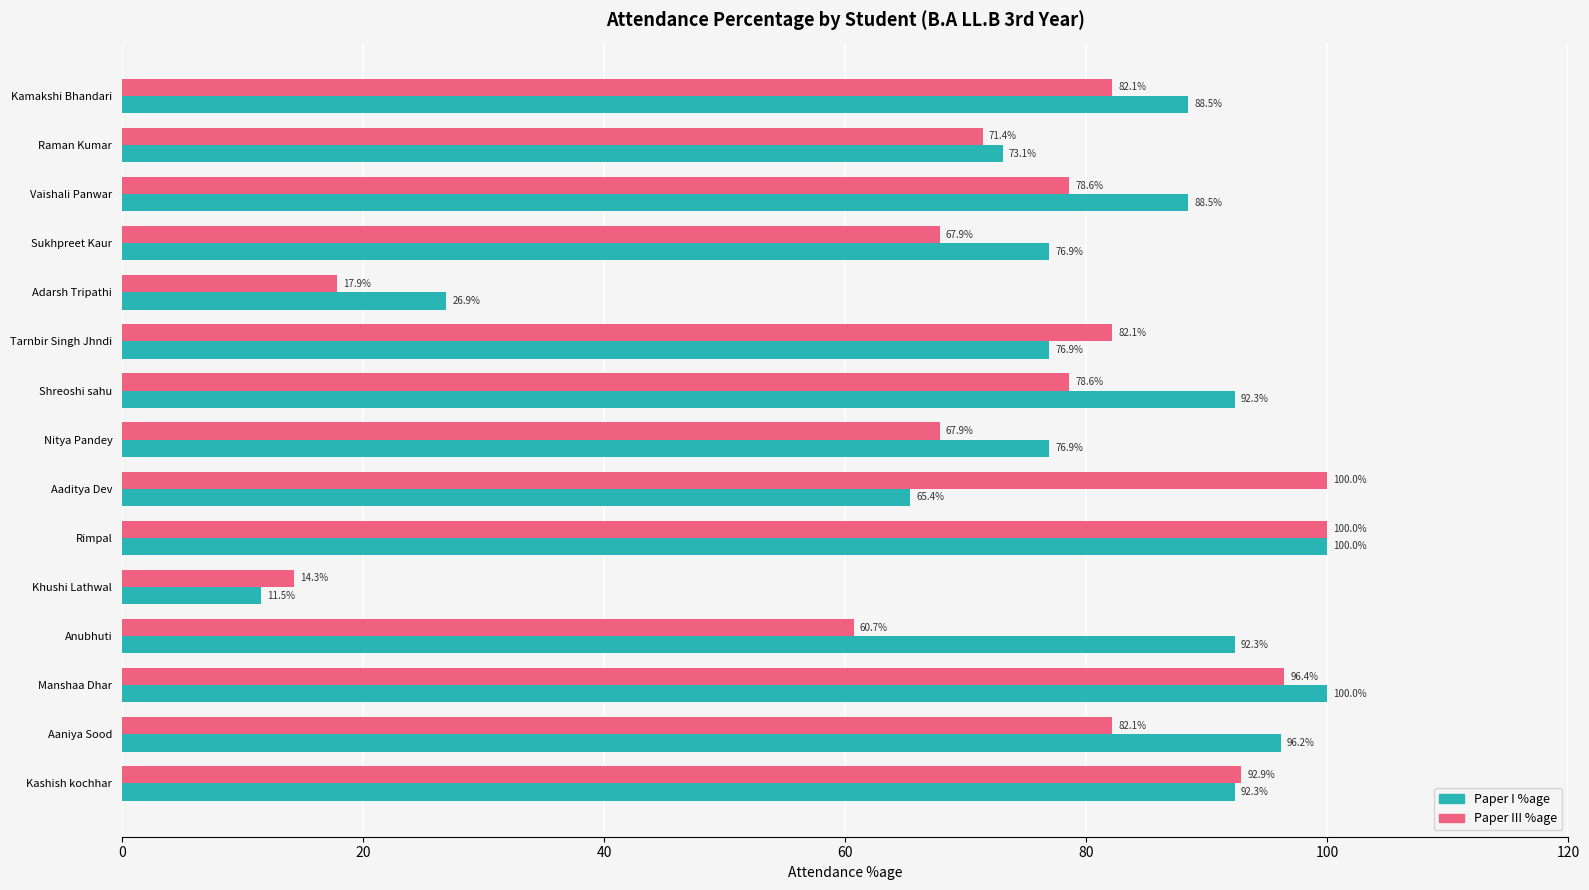

What is the maximum value shown in the chart?

100.0